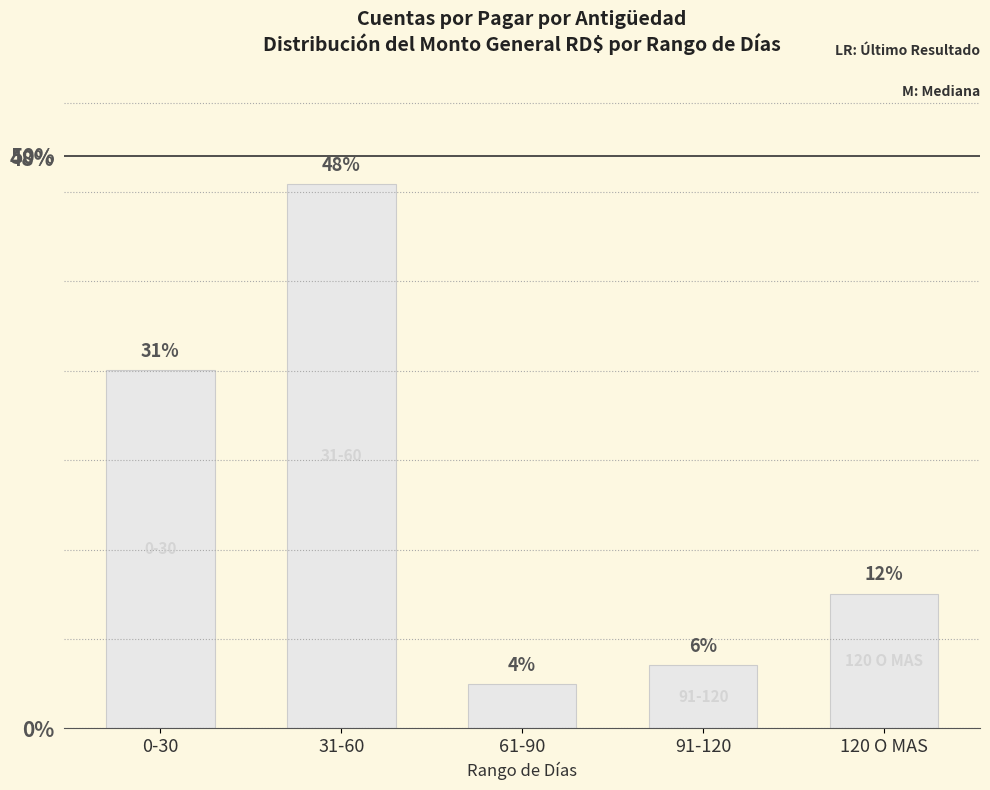

Are the bars grouped side by side (vs. stacked)?

No